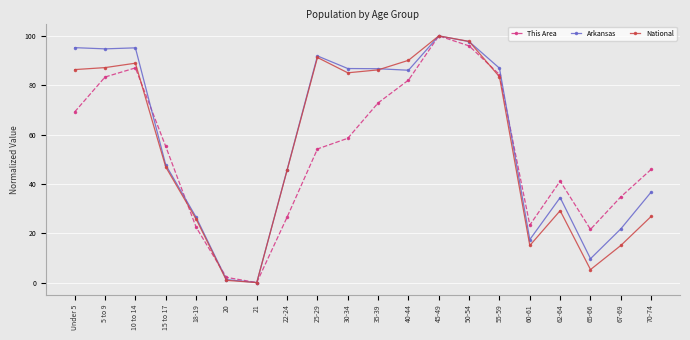

What is the difference between the Arkansas values at 21 and 40-44?

86.1